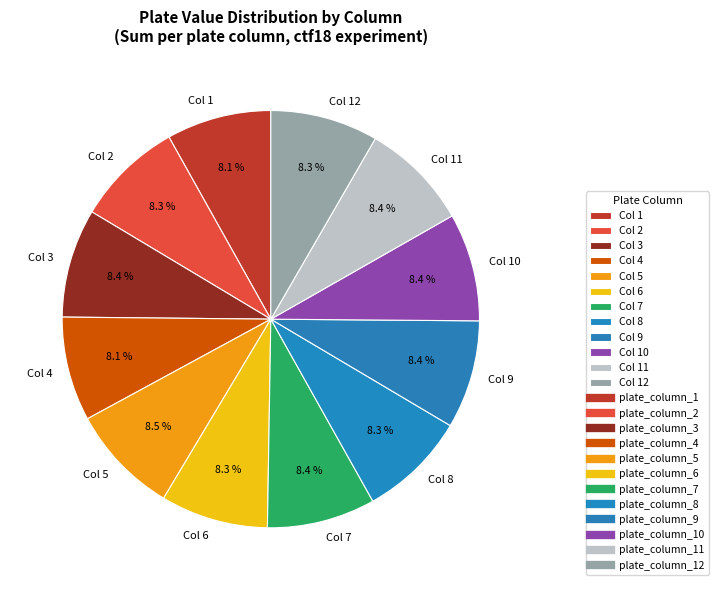

What percentage is NOT represented by Col 8?

91.7%